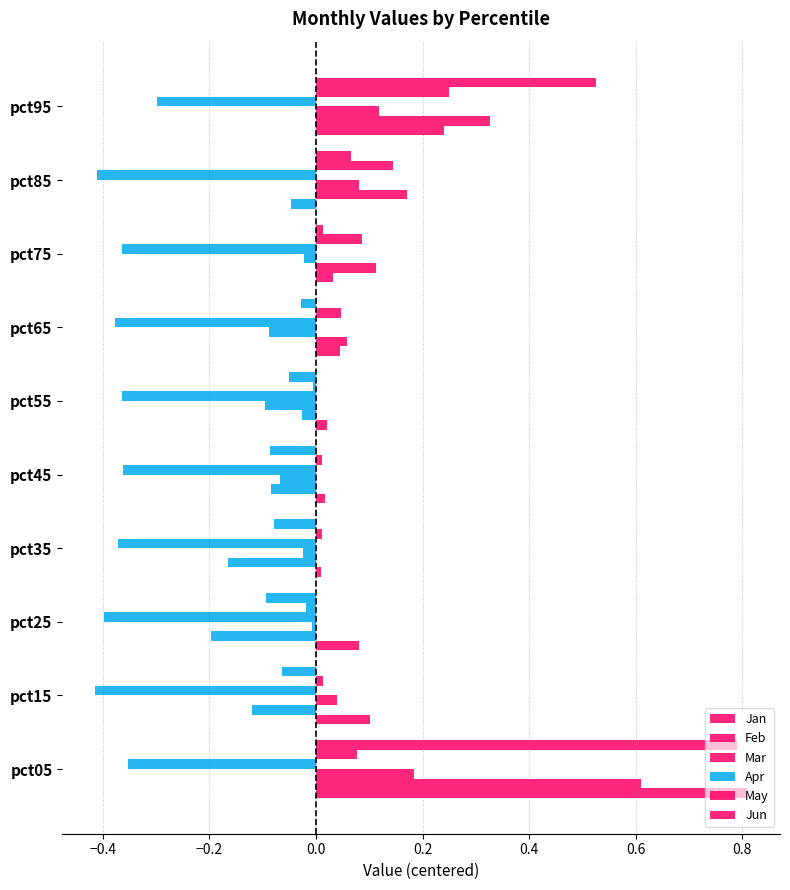

Count the number of data series in this chart.

6